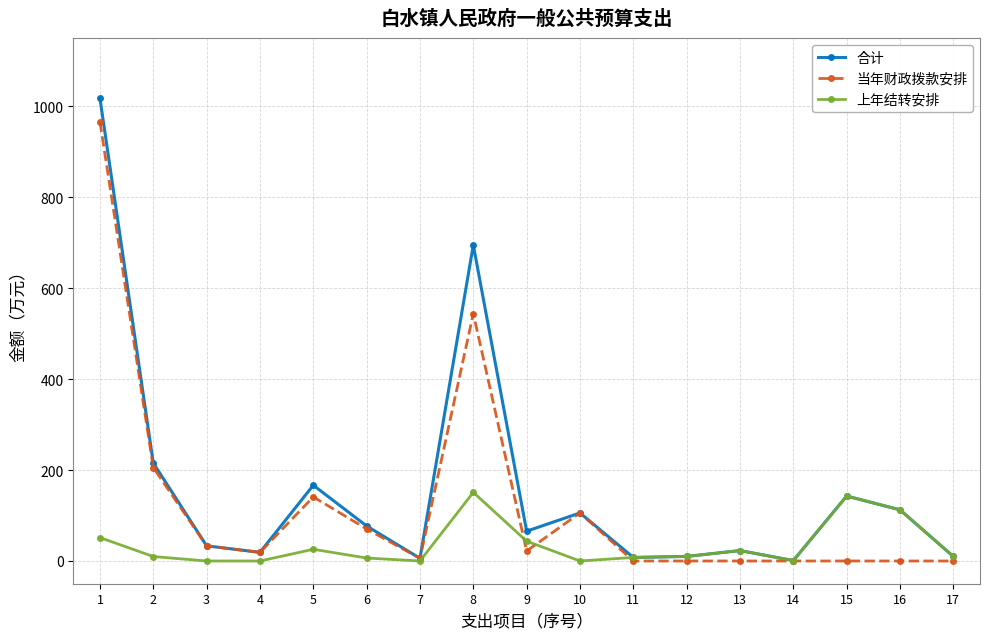

What is the average value of the 当年财政拨款安排 series?

124.3